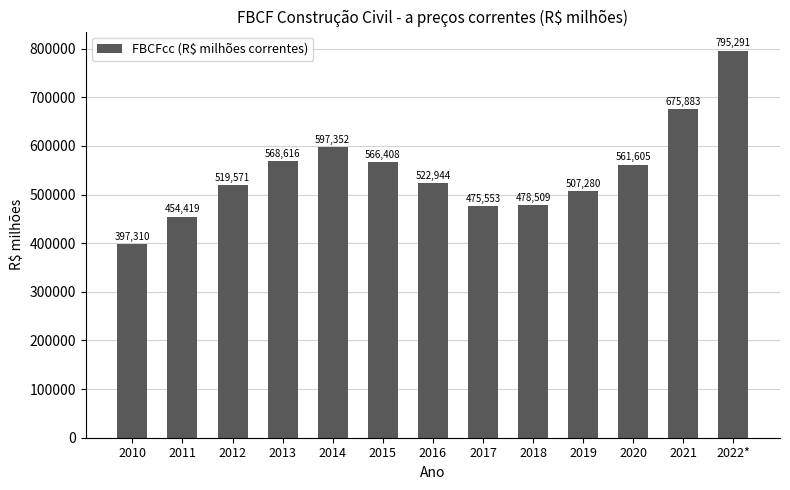

Count the number of categories in the chart.

13